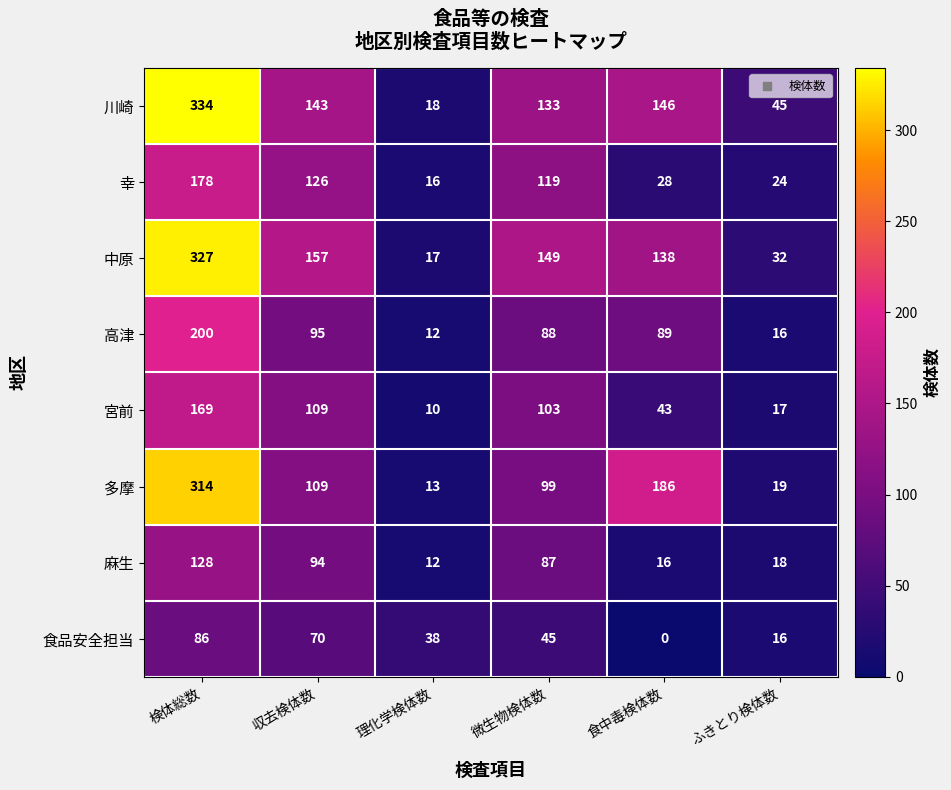

Which series has the largest total across all categories?

中原